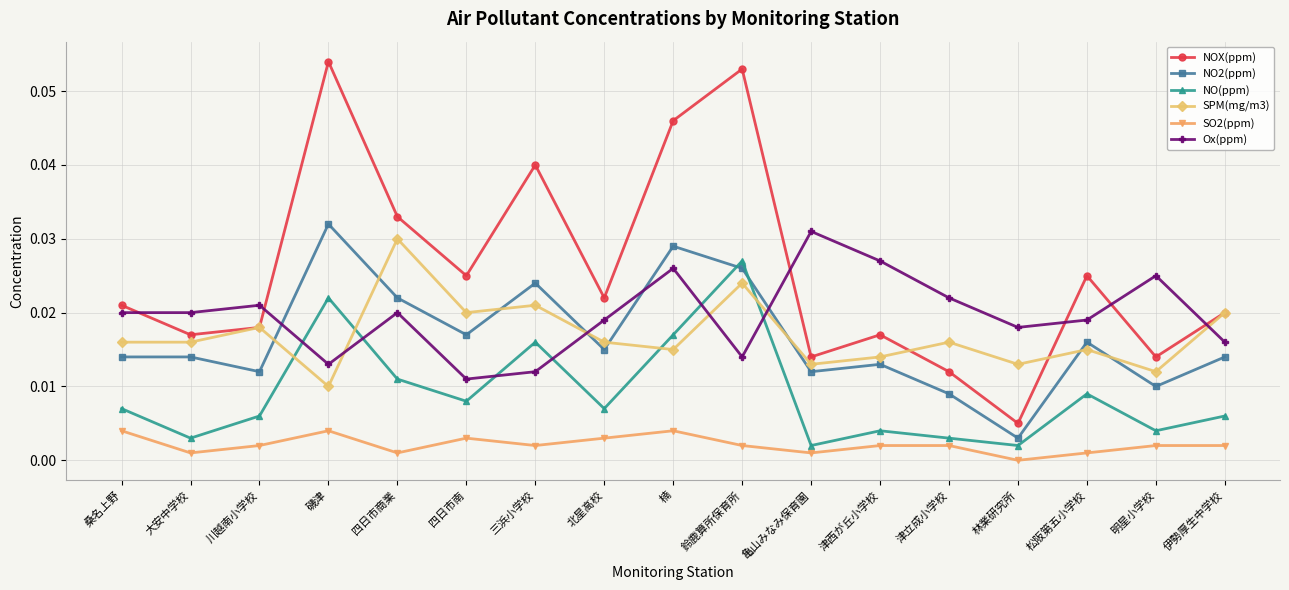

Where is the first local minimum for NO(ppm)?

大安中学校